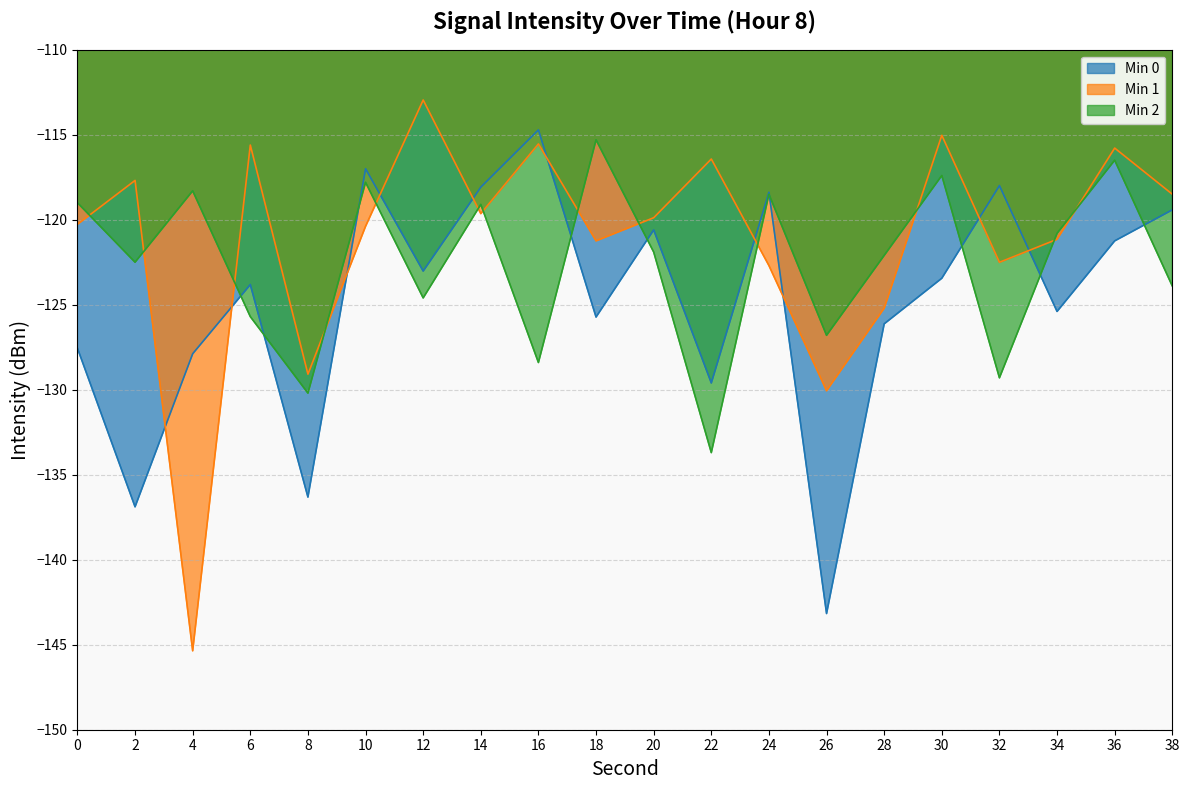

What is the difference between the maximum and second lowest values in the Min 0 series?

22.2